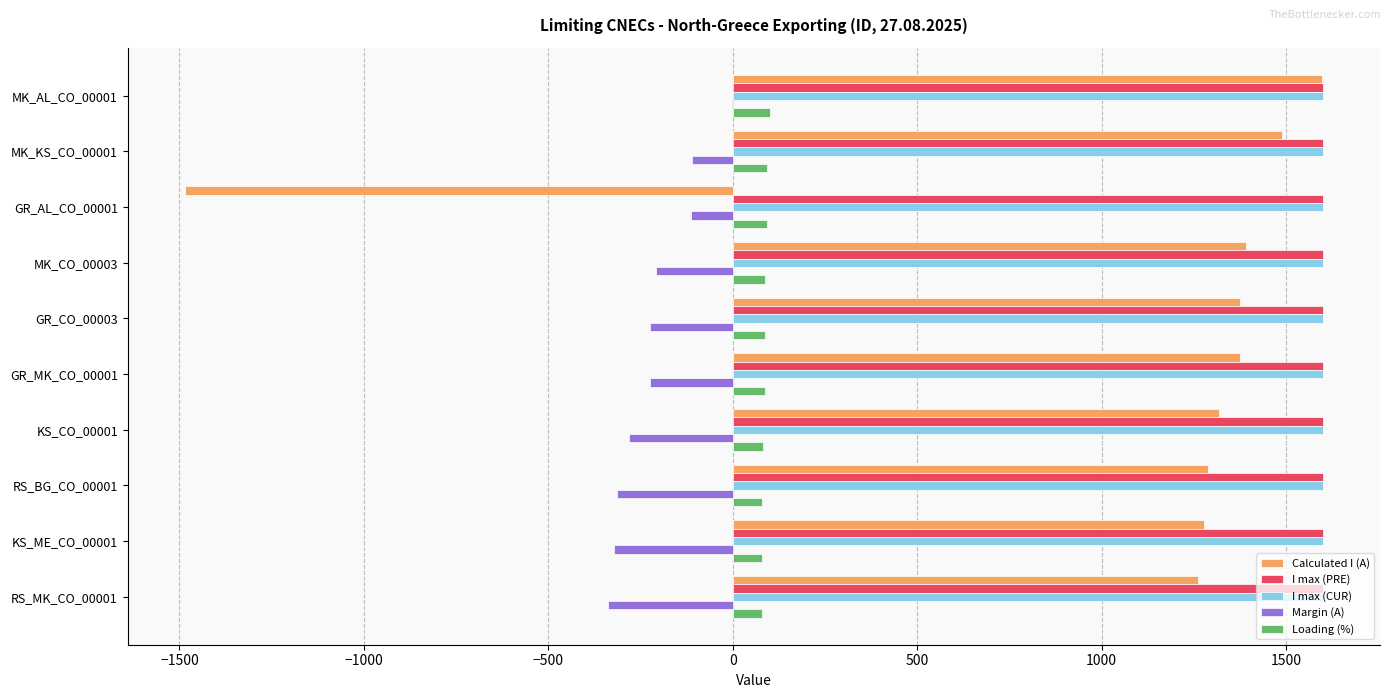

Is the value of I max (PRE) at GR_CO_00003 greater than the value of Calculated I (A) at GR_AL_CO_00001?

Yes